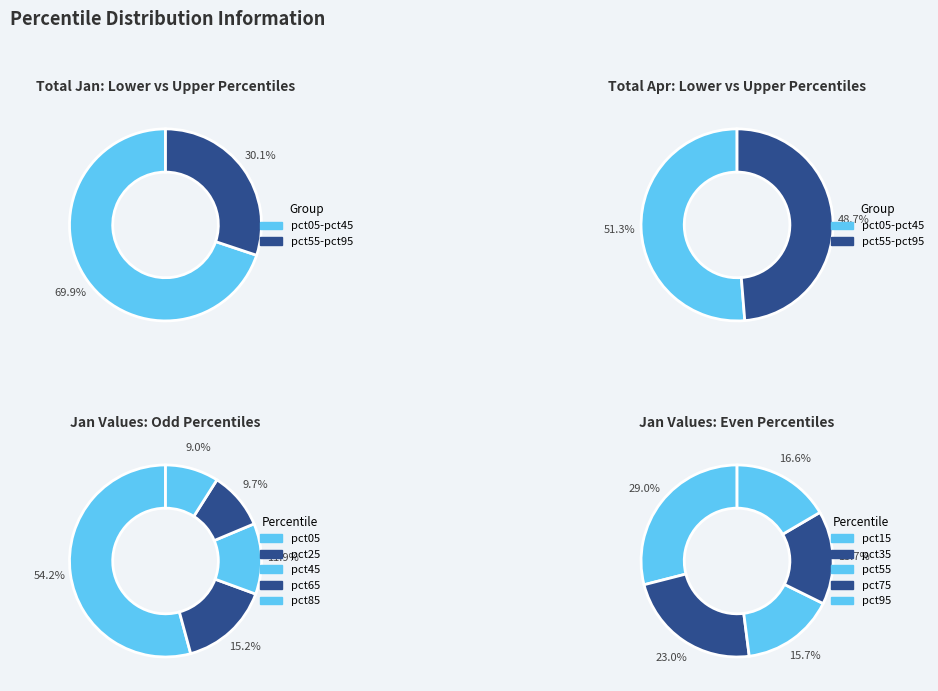

Combined, do jan_values and 2 account for over 50%?

No